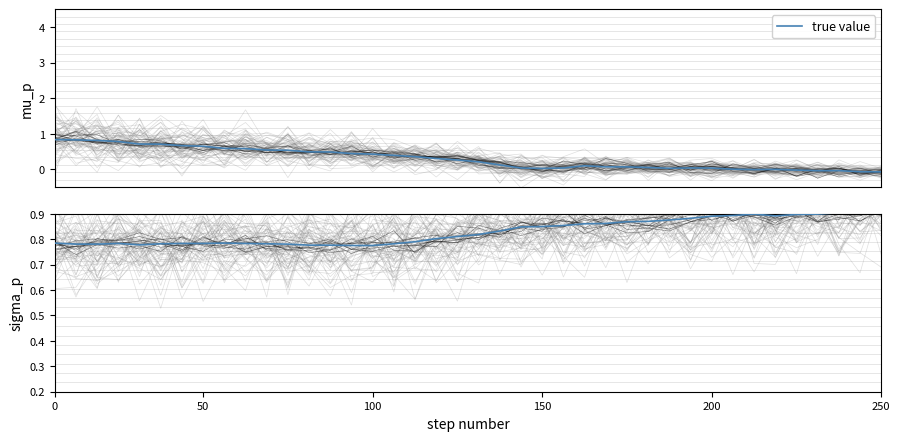

Between 32 and 17, which is larger?

32